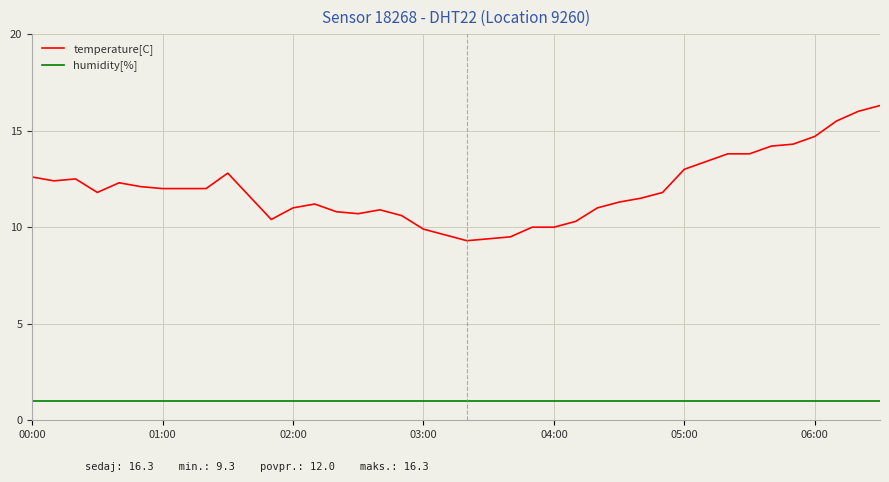

What is the smallest value displayed?

1.0